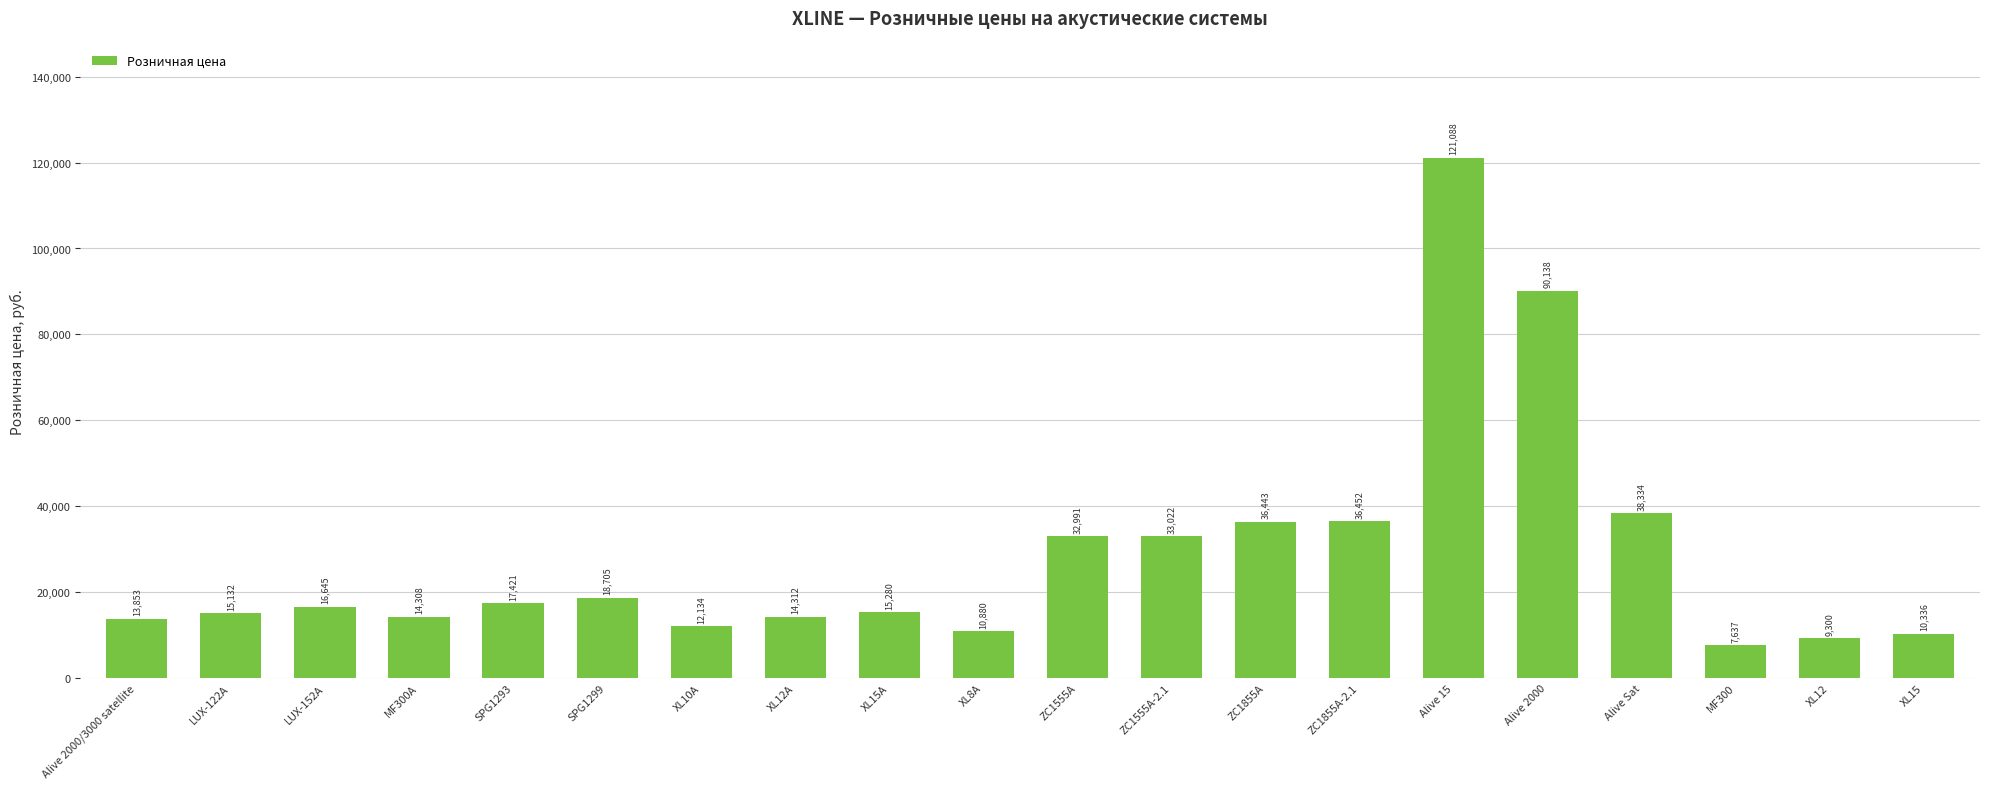

What position from the left is ZC1555A?

11